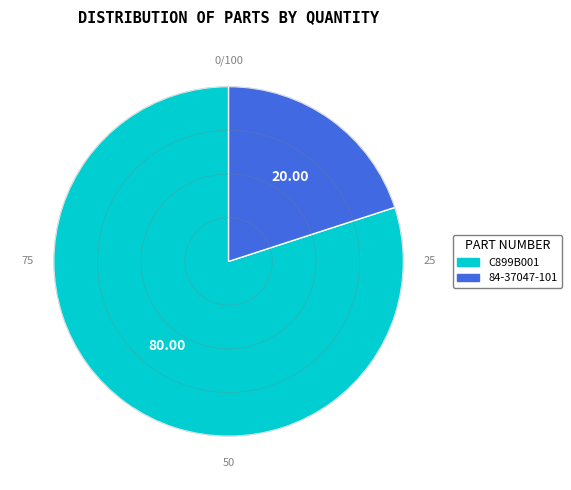

Count the number of slices in the pie.

2